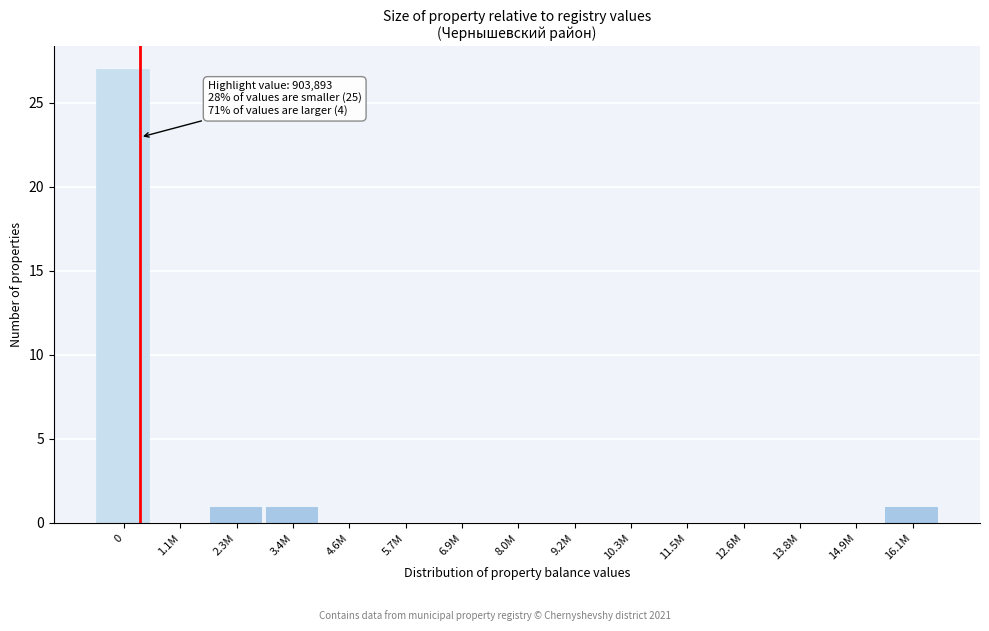

Reading right to left, what are all the values shown in this chart?

16.1M=1	14.9M=0	13.8M=0	12.6M=0	11.5M=0	10.3M=0	9.2M=0	8.0M=0	6.9M=0	5.7M=0	4.6M=0	3.4M=1	2.3M=1	1.1M=0	0=27